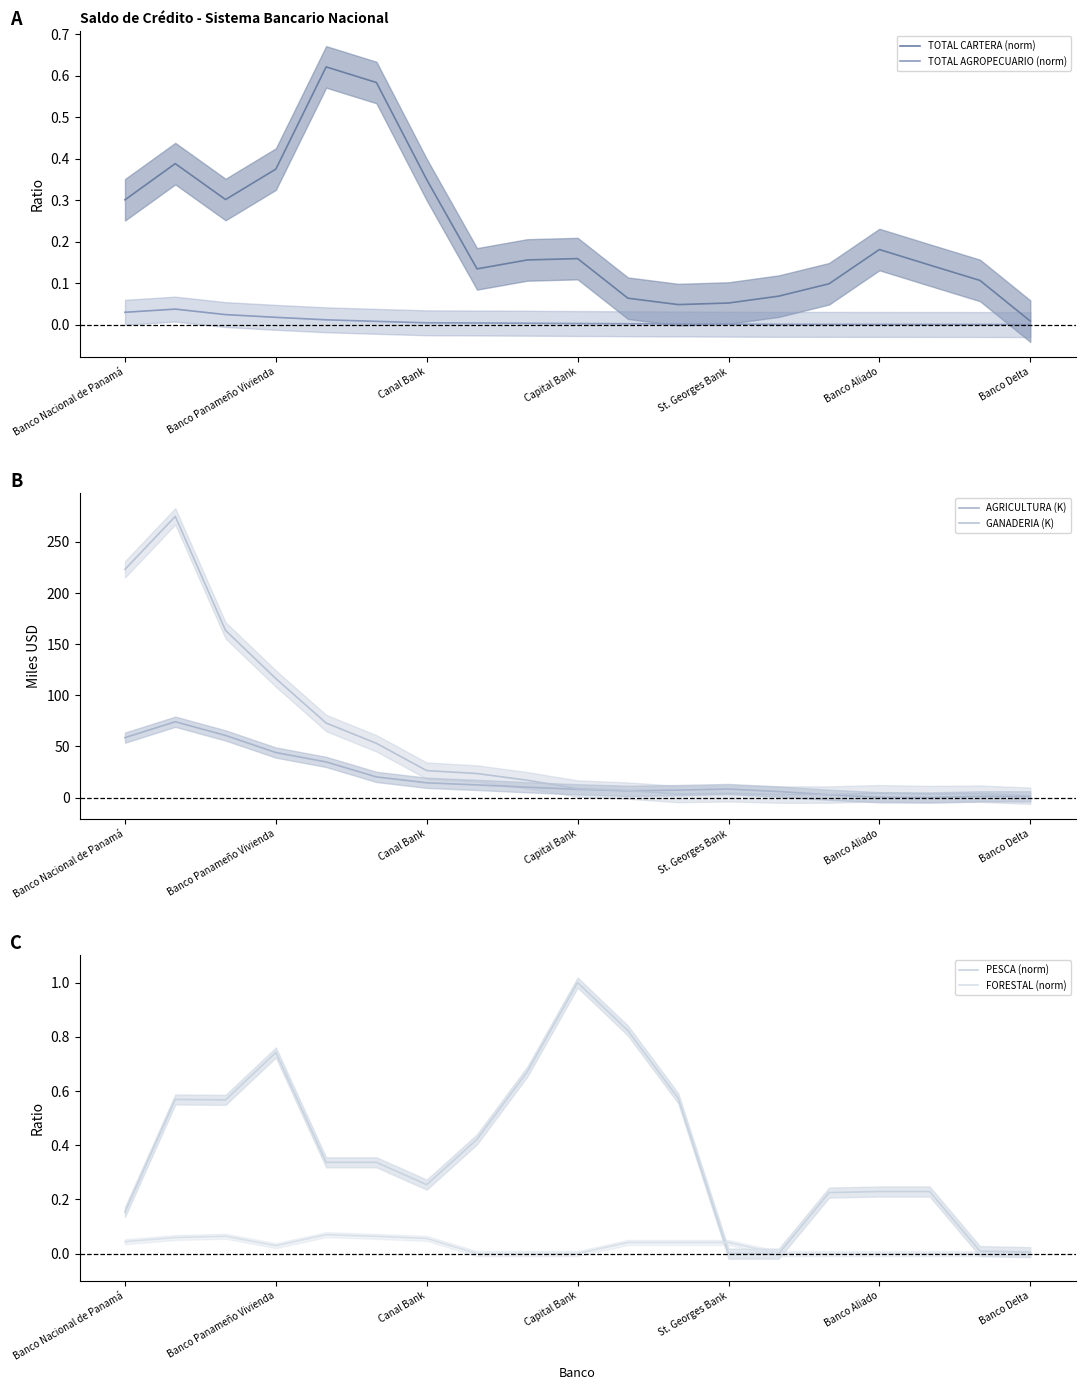

True or false: TOTAL CARTERA (norm) has a value of 0.1 at Banco Aliado.

False